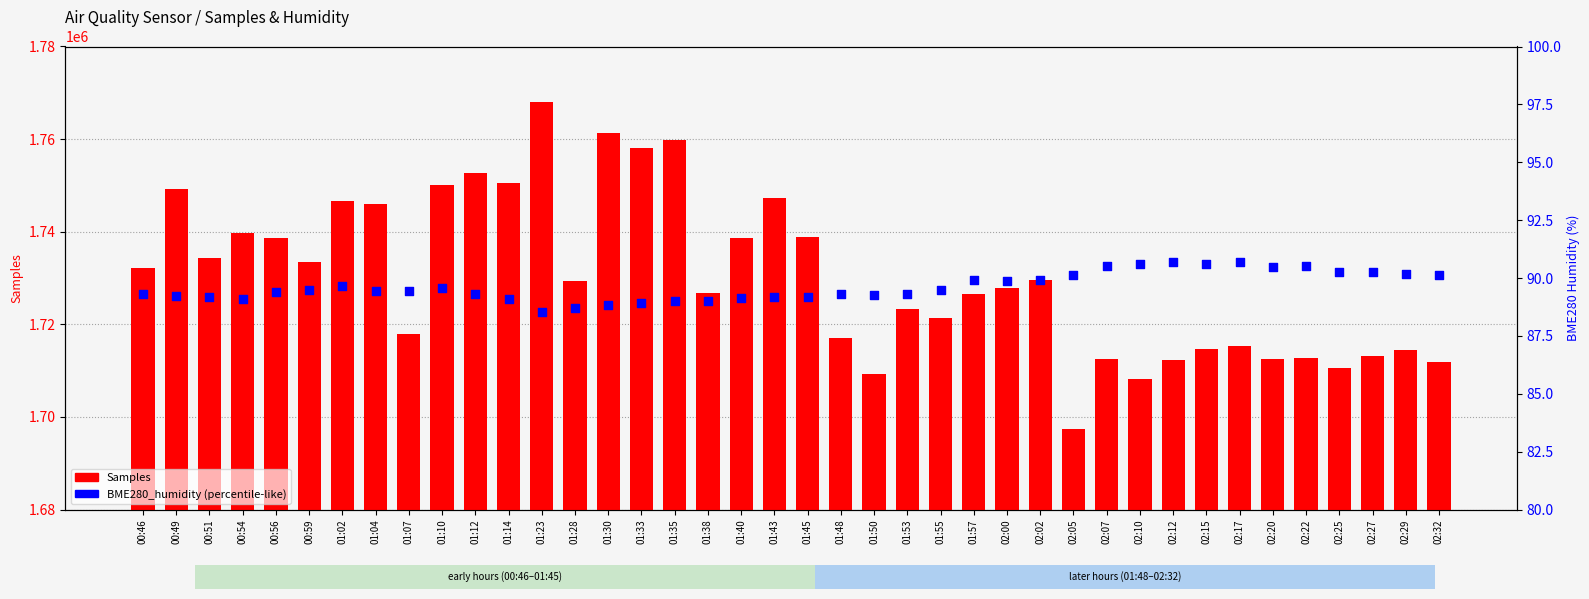

Which series contains the highest Y value?

Samples